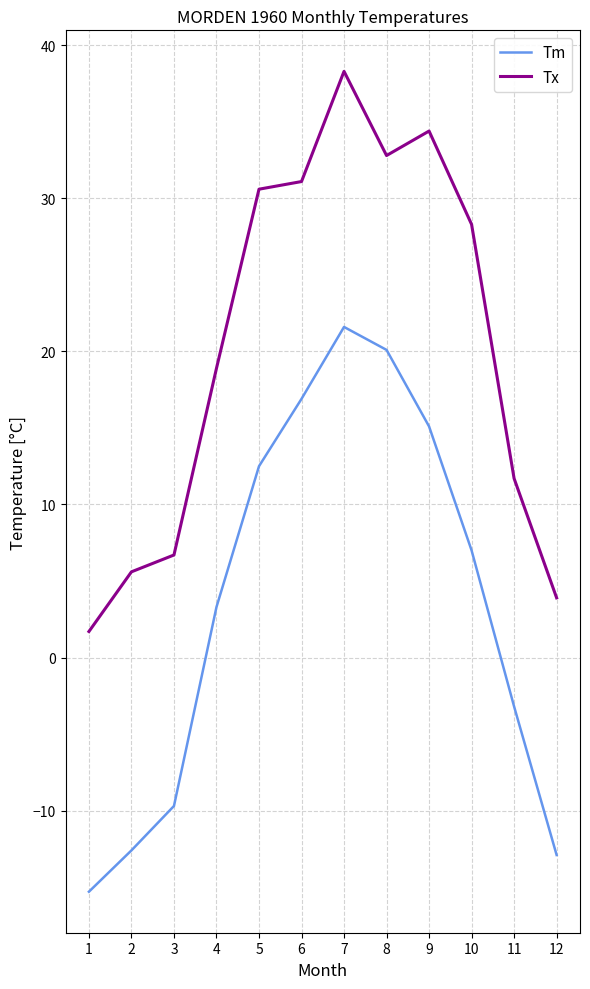

What is the lowest value of the Tm series?

-15.3